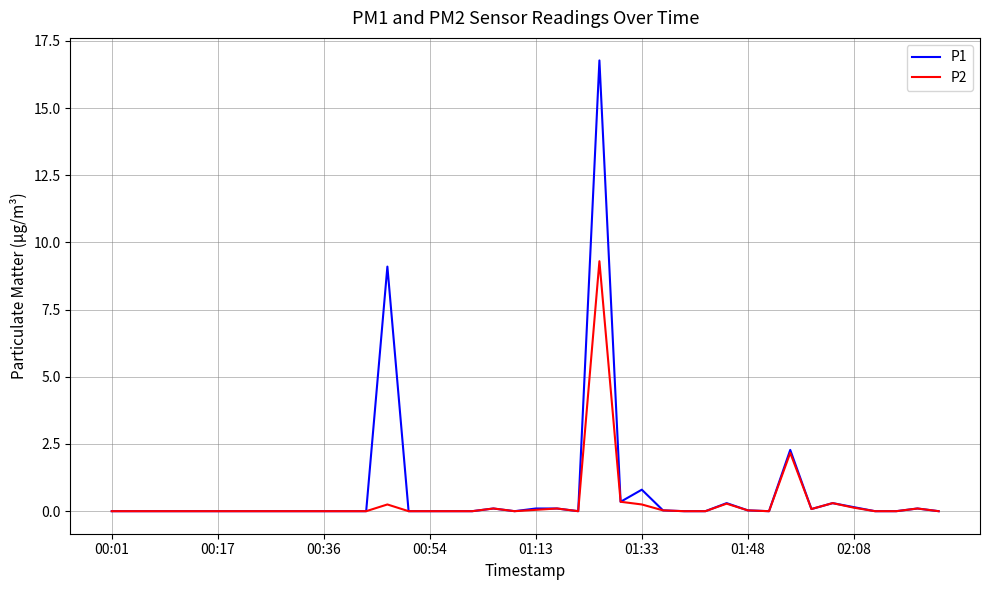

How many series are shown in this chart?

2